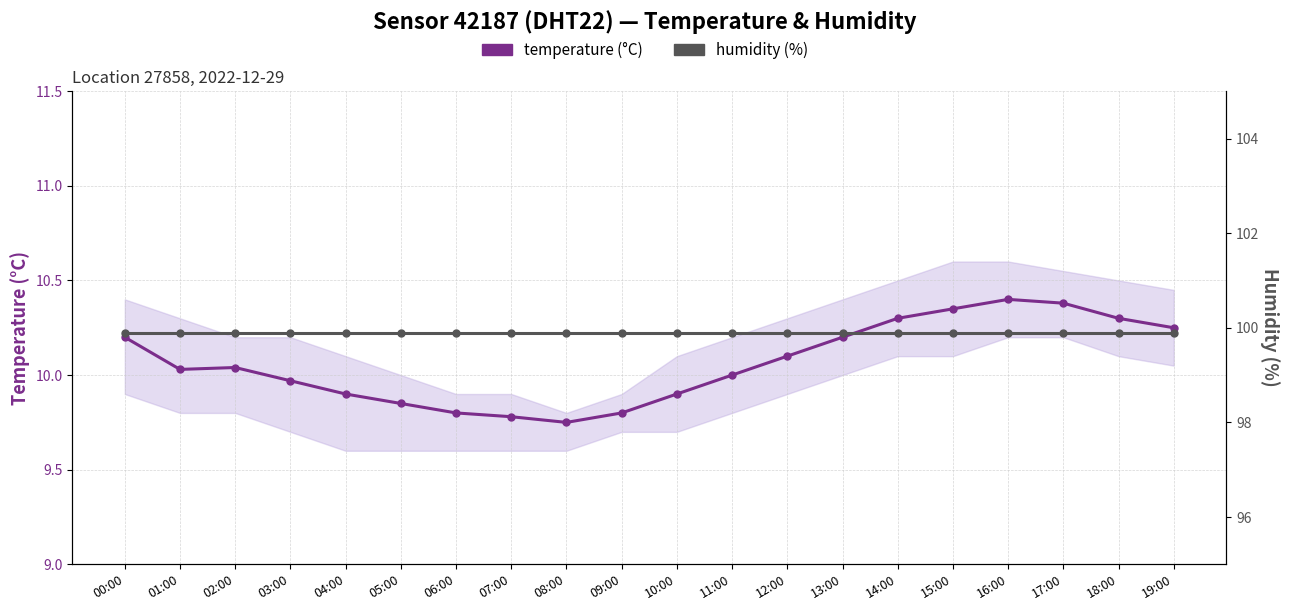

List the series in order of their overall mean, lowest first.

temperature, humidity